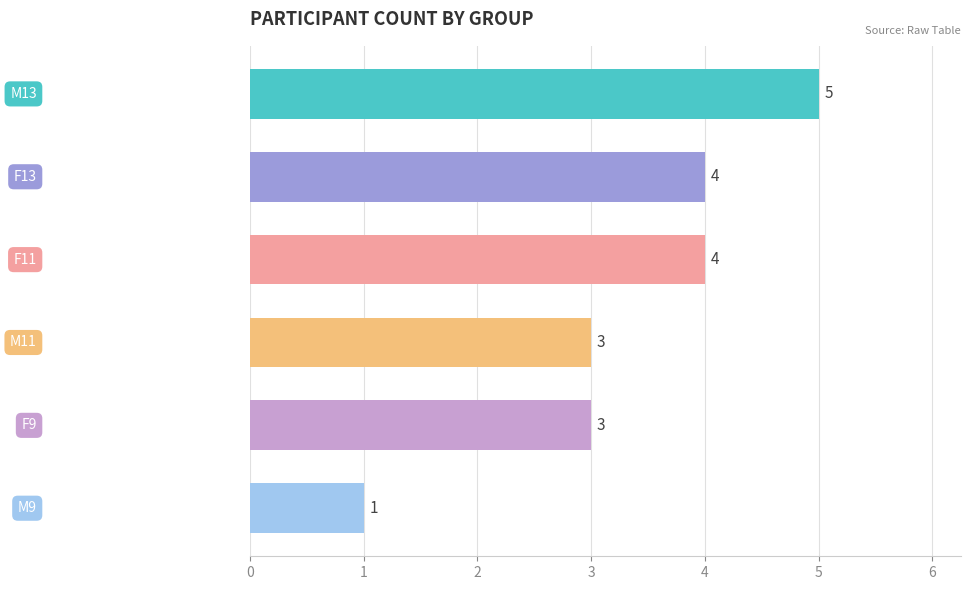

How many values are between 3 and 4?

4